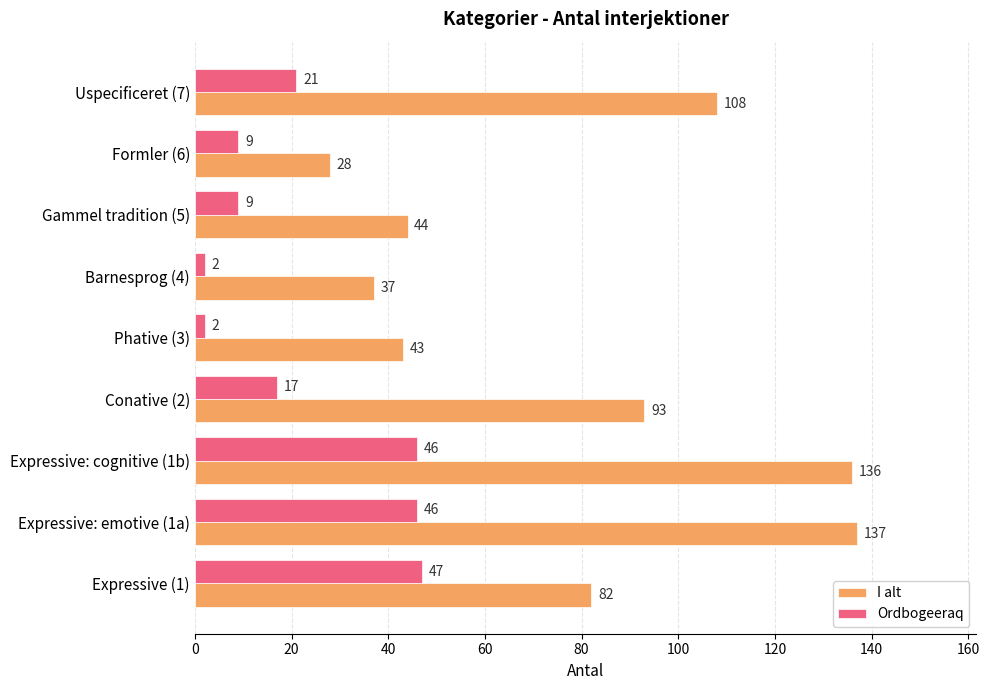

What are all the series names shown in the legend?

I alt, Ordbogeeraq